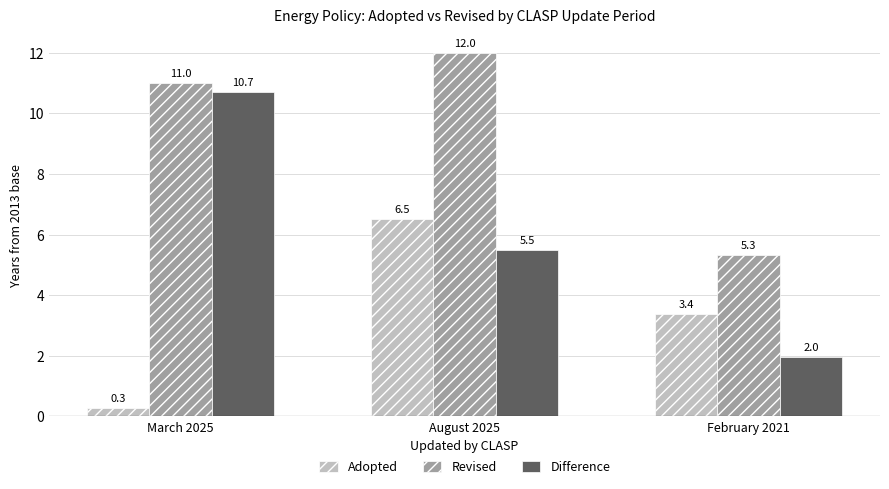

How many series are shown in this chart?

3